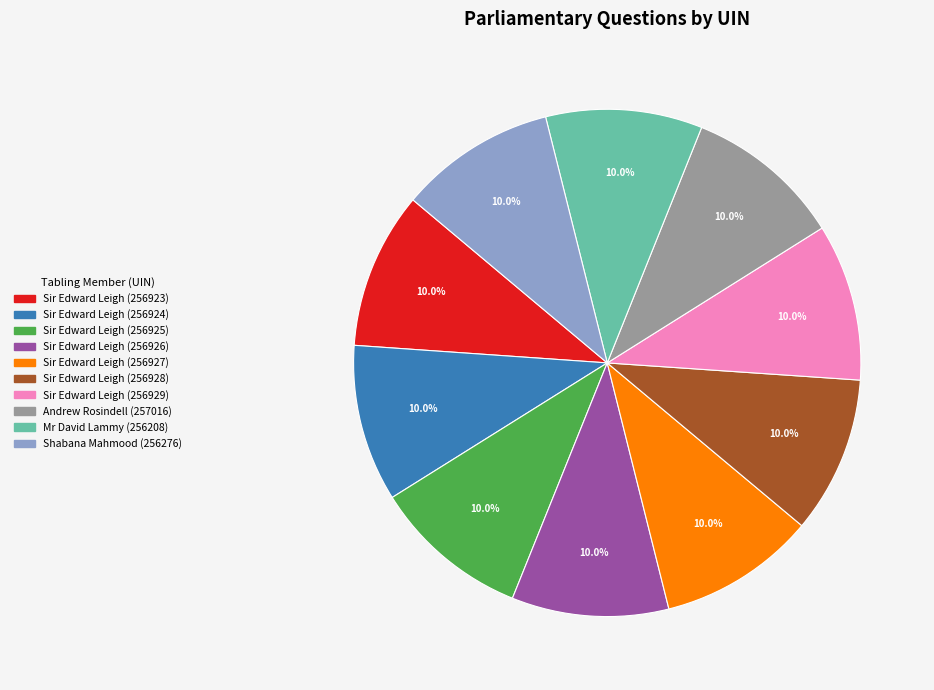

What is the ratio of the value at Sir Edward Leigh (256924) to the value at Sir Edward Leigh (256929)?

1.0